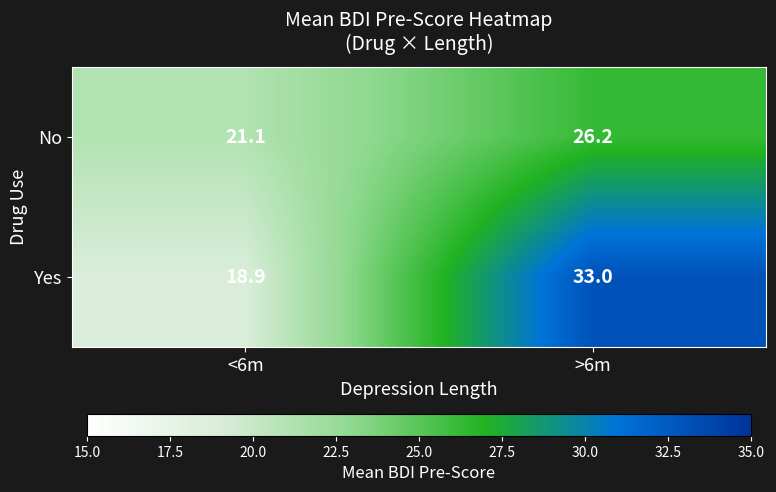

What is the difference between the Yes values at >6m and <6m?

14.1